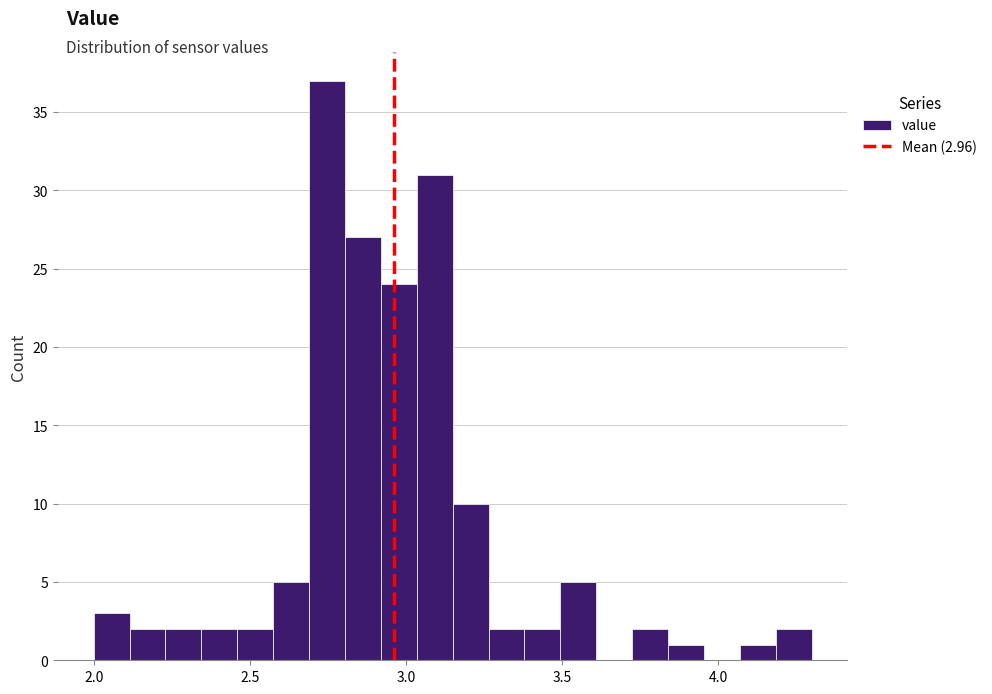

Around what value on the x-axis is the tallest bar? Give the approximate position of its centre, as read against the axis.

2.75